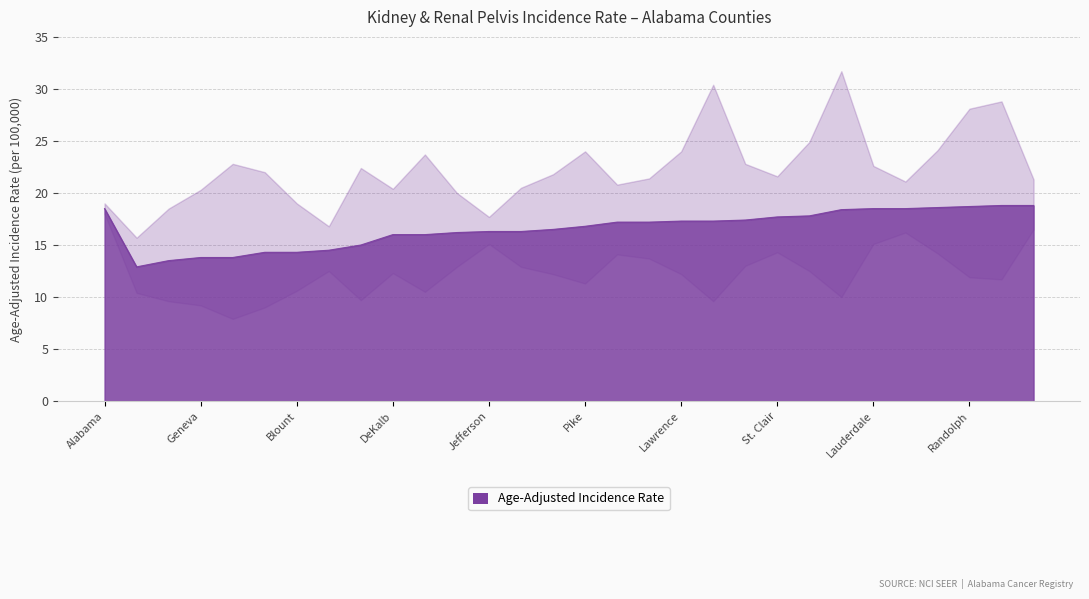

Which category has the lowest value across all series?

Lee